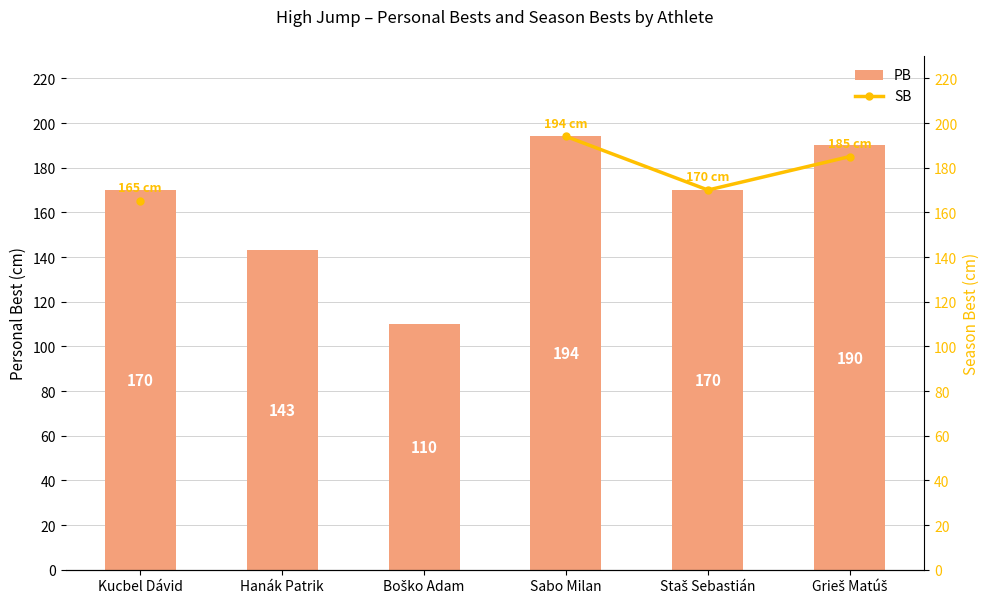

What is the highest value of the PB series?

194